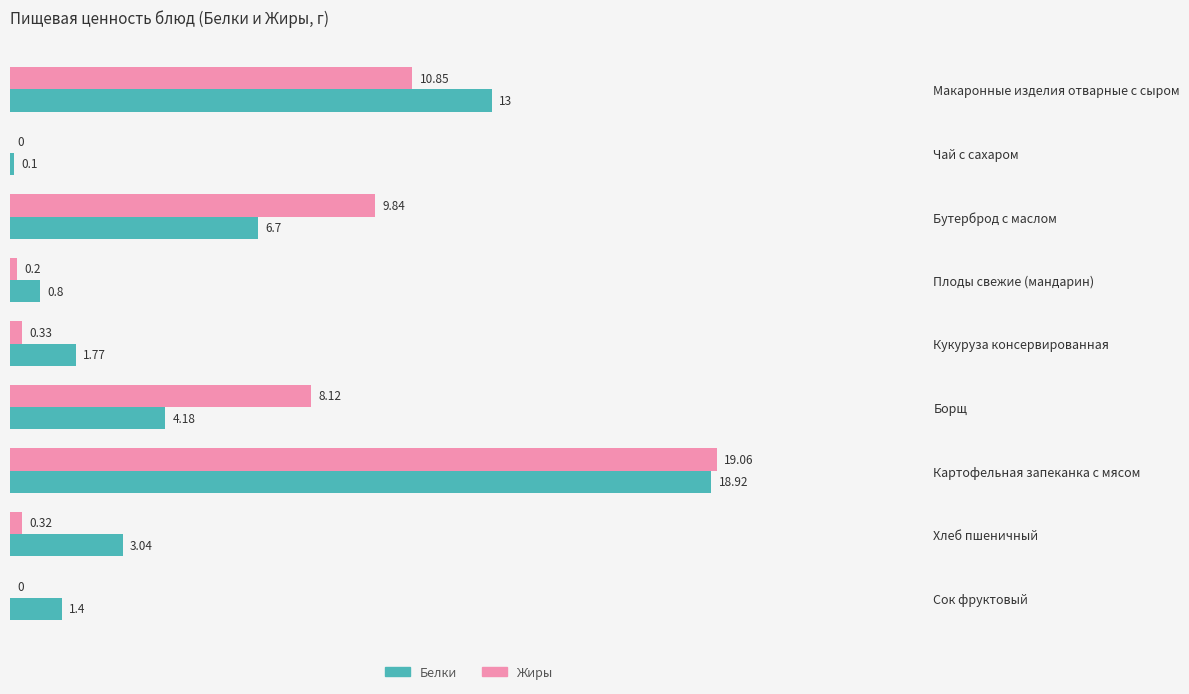

Which series has the largest total across all categories?

Белки